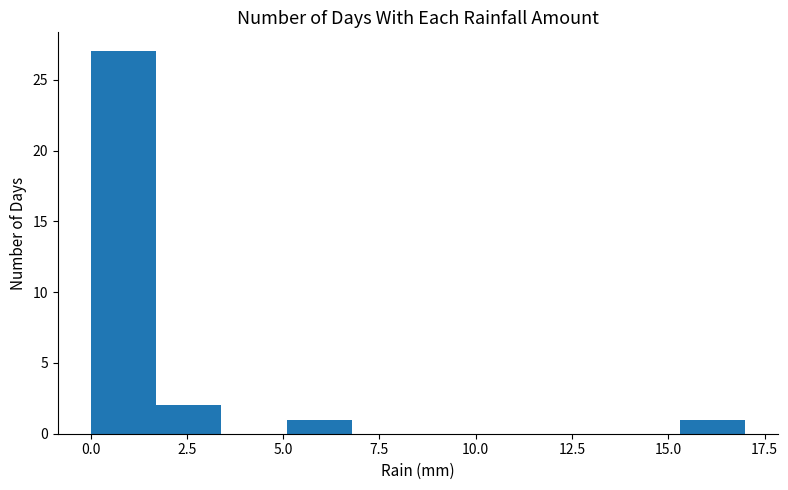

Around what value on the x-axis is the tallest bar? Give the approximate position of its centre, as read against the axis.

1.0